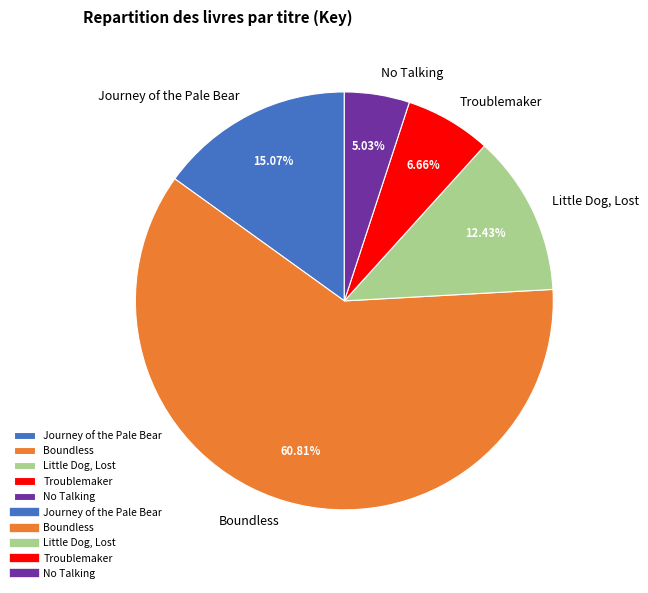

To the nearest percent, what portion does Boundless represent?

61%